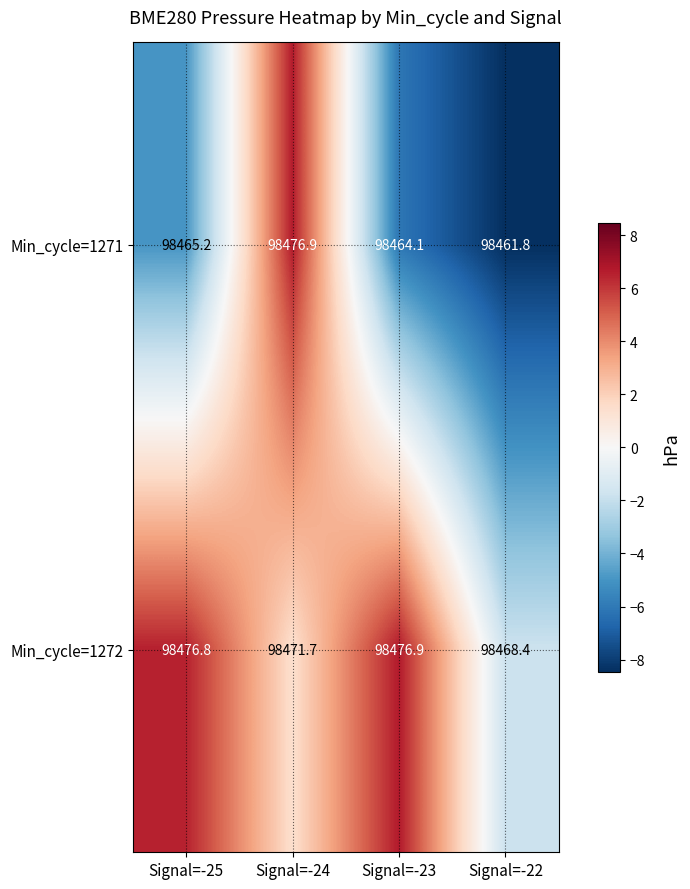

How many data points does each series have?

4